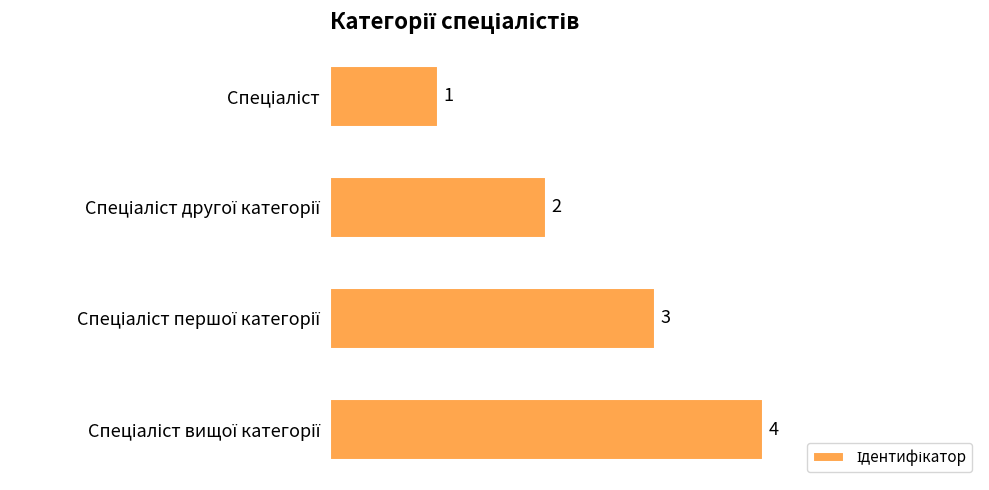

How many bars are there in total?

4